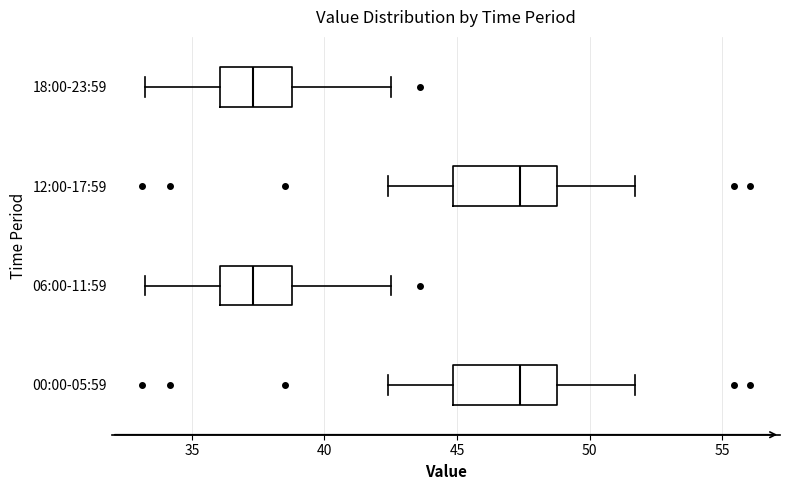

Reading bottom to top, transcribe this box plot: for each box, give where its median line is, the range the box spans, and where its two whiskers end, as read against the x-axis. The values are not printed on the chart, so give them approximately, as read against the axis.

00:00-05:59: median 47.5, box 45.0 to 49.0, whiskers 42.5 to 51.5
06:00-11:59: median 37.5, box 36.0 to 39.0, whiskers 33.0 to 42.5
12:00-17:59: median 47.5, box 45.0 to 49.0, whiskers 42.5 to 51.5
18:00-23:59: median 37.5, box 36.0 to 39.0, whiskers 33.0 to 42.5